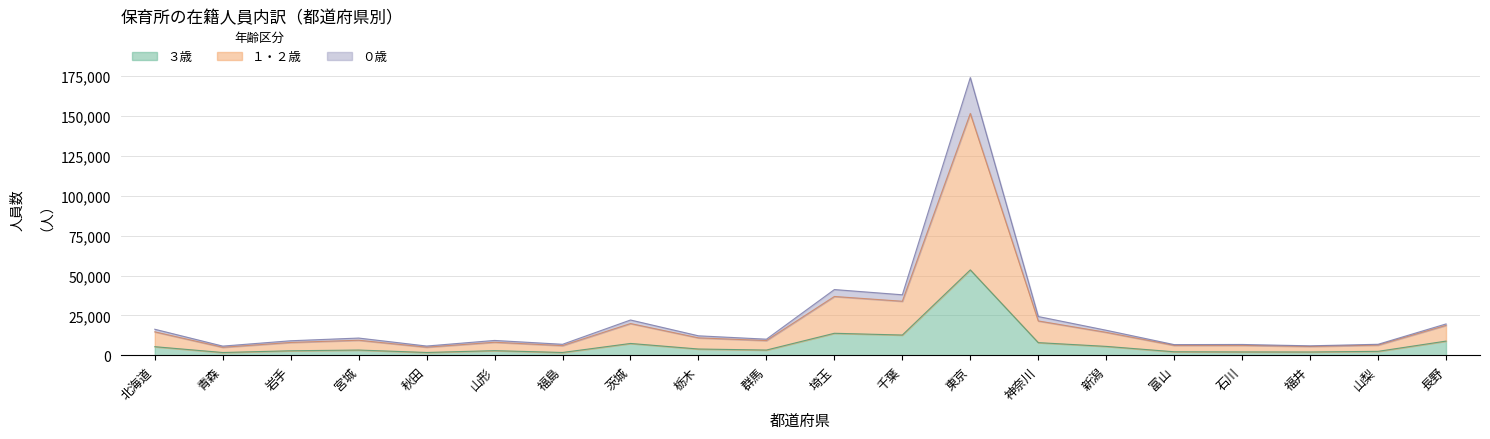

Reading right to left, list all the values displayed in this chart.

０歳: 長野=19725	山梨=6998	福井=6033	石川=6876	富山=6788	新潟=15772	神奈川=24358	東京=173855	千葉=37962	埼玉=41233	群馬=10190	栃木=12291	茨城=22190	福島=6992	山形=9400	秋田=5900	宮城=10893	岩手=9198	青森=5860	北海道=16405
１・２歳: 長野=18813	山梨=6478	福井=5635	石川=6313	富山=6306	新潟=14461	神奈川=21586	東京=151408	千葉=33914	埼玉=36897	群馬=9321	栃木=11010	茨城=19966	福島=6152	山形=8266	秋田=5180	宮城=9529	岩手=8136	青森=5106	北海道=14780
３歳: 長野=8984	山梨=2578	福井=2172	石川=2213	富山=2306	新潟=5676	神奈川=8027	東京=53533	千葉=12778	埼玉=13878	群馬=3386	栃木=4034	茨城=7509	福島=1870	山形=3005	秋田=1869	宮城=3392	岩手=2934	青森=1848	北海道=5487